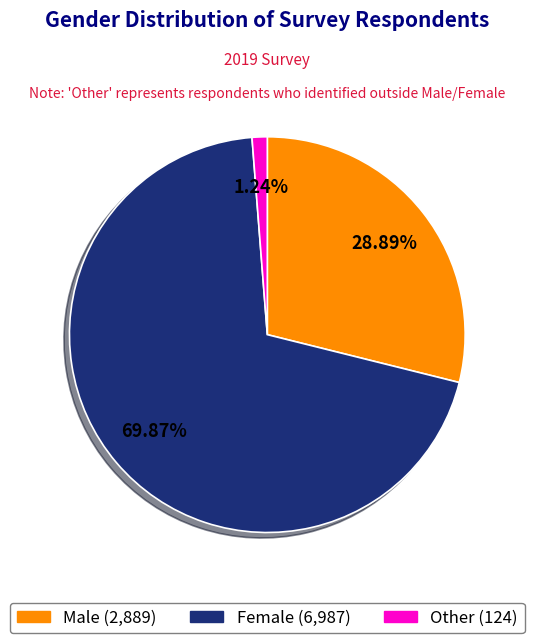

Which category has the smallest portion of the pie?

Other